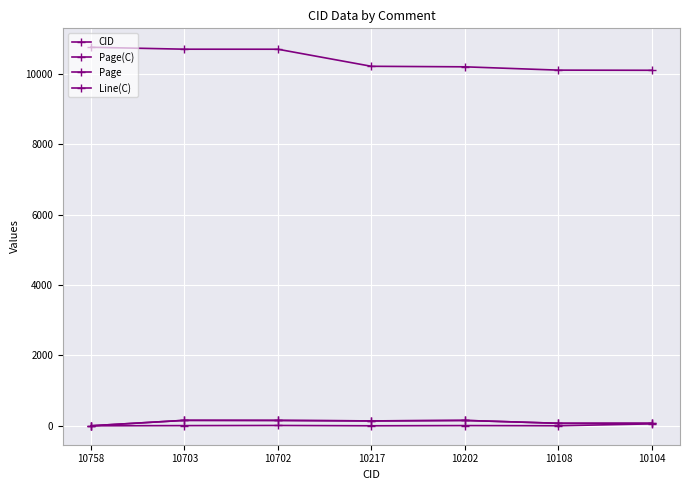

At which category does Page(C) reach its first local peak?

10703